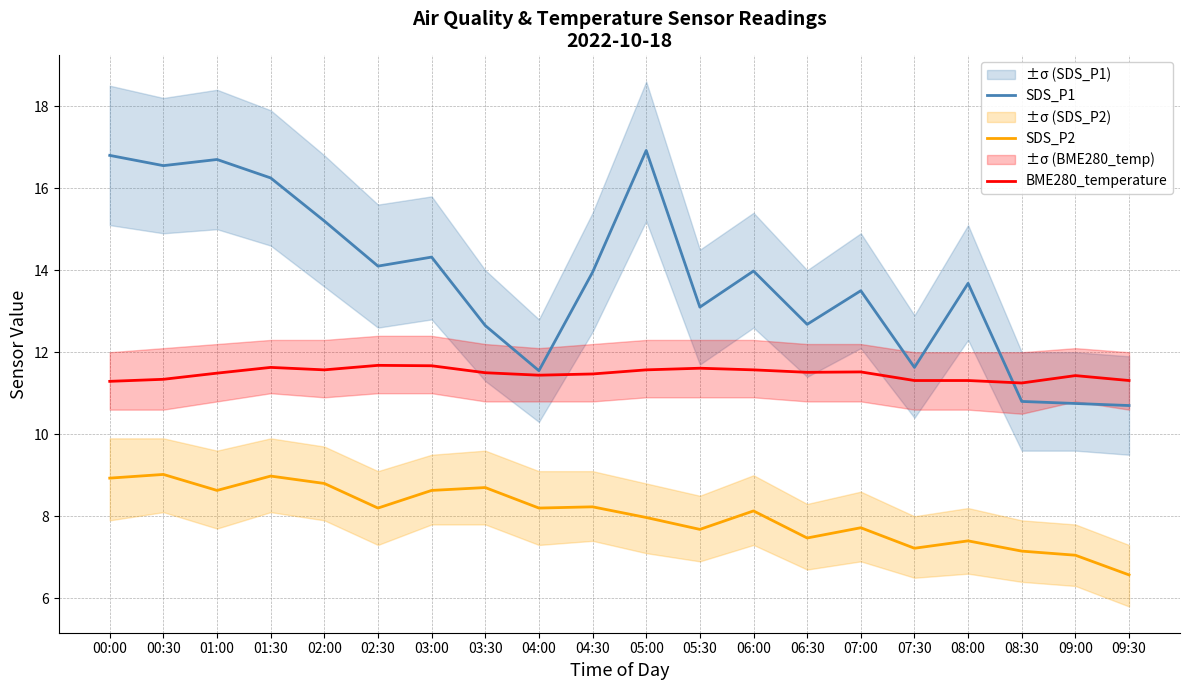

True or false: BME280_temperature and SDS_P1 intersect in this chart.

True